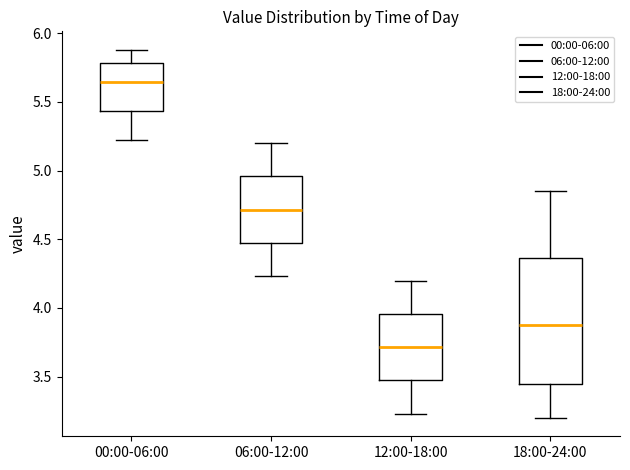

Reading left to right, transcribe this box plot: for each box, give where its median line is, the range the box spans, and where its two whiskers end, as read against the y-axis. The values are not printed on the chart, so give them approximately, as read against the axis.

00:00-06:00: median 5.65, box 5.45 to 5.80, whiskers 5.20 to 5.90
06:00-12:00: median 4.70, box 4.45 to 4.95, whiskers 4.25 to 5.20
12:00-18:00: median 3.70, box 3.45 to 3.95, whiskers 3.25 to 4.20
18:00-24:00: median 3.90, box 3.45 to 4.35, whiskers 3.20 to 4.85